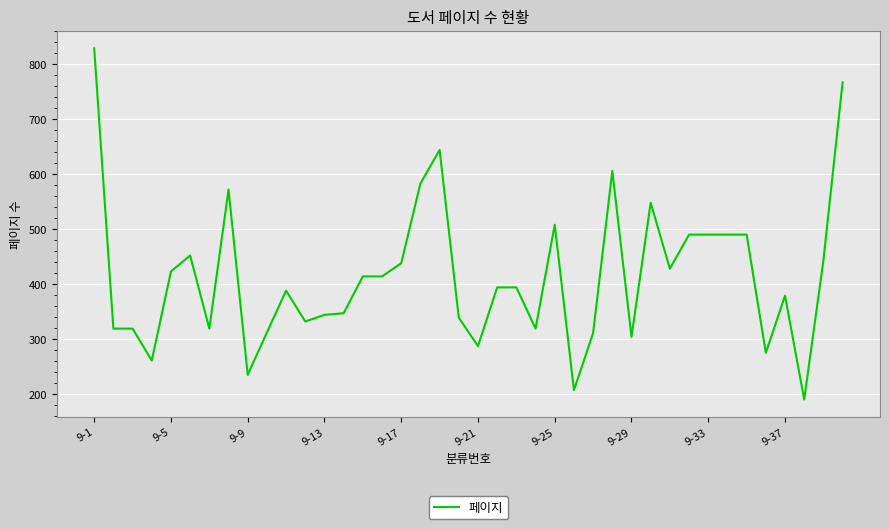

What is the difference between the maximum and minimum values?

639